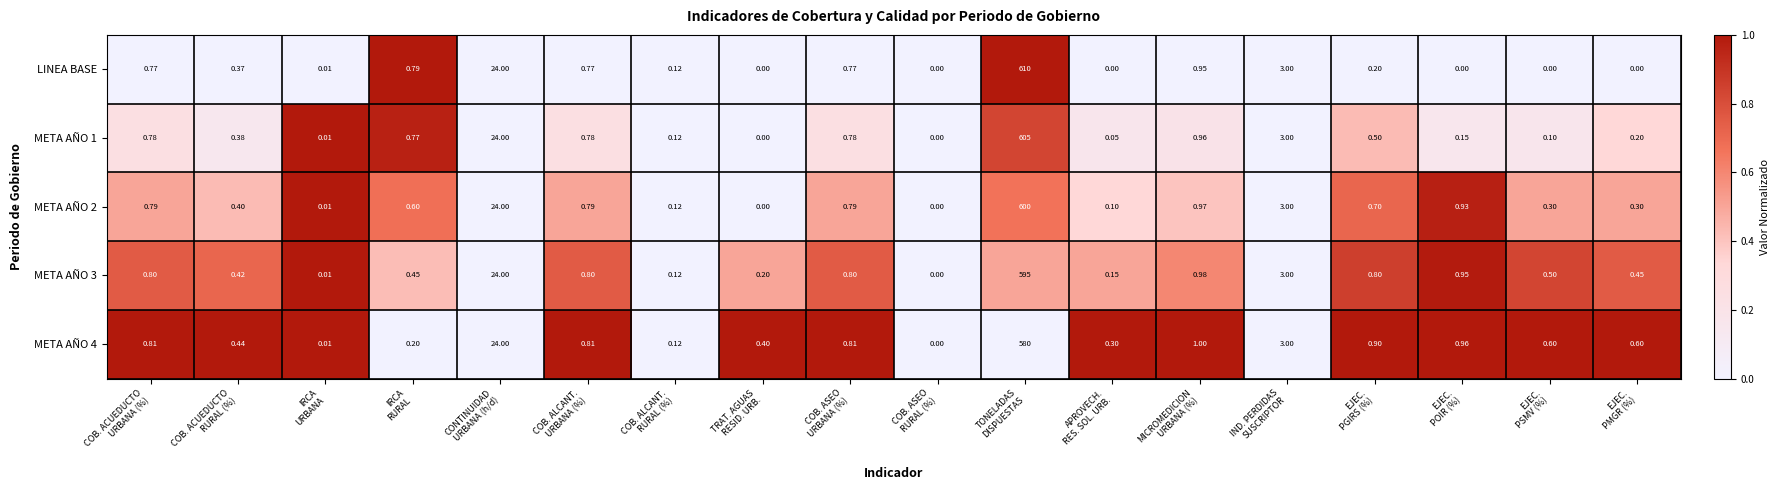

Which series has the largest total across all categories?

LINEA BASE